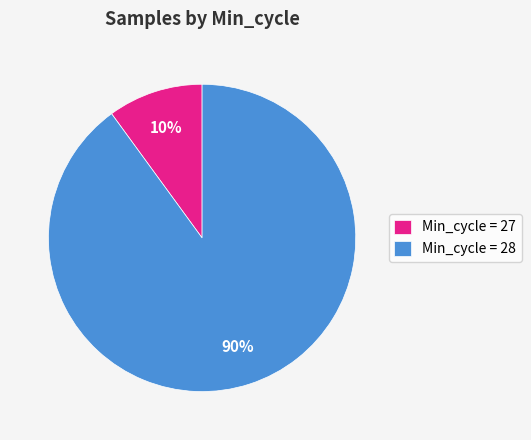

To the nearest percent, what is the average slice percentage?

50%